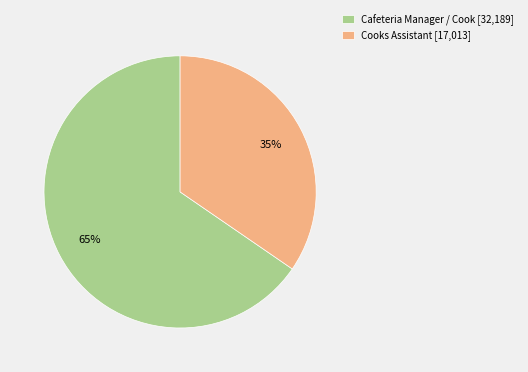

To the nearest percent, what is the combined percentage of Cooks Assistant and Cafeteria Manager / Cook?

100%